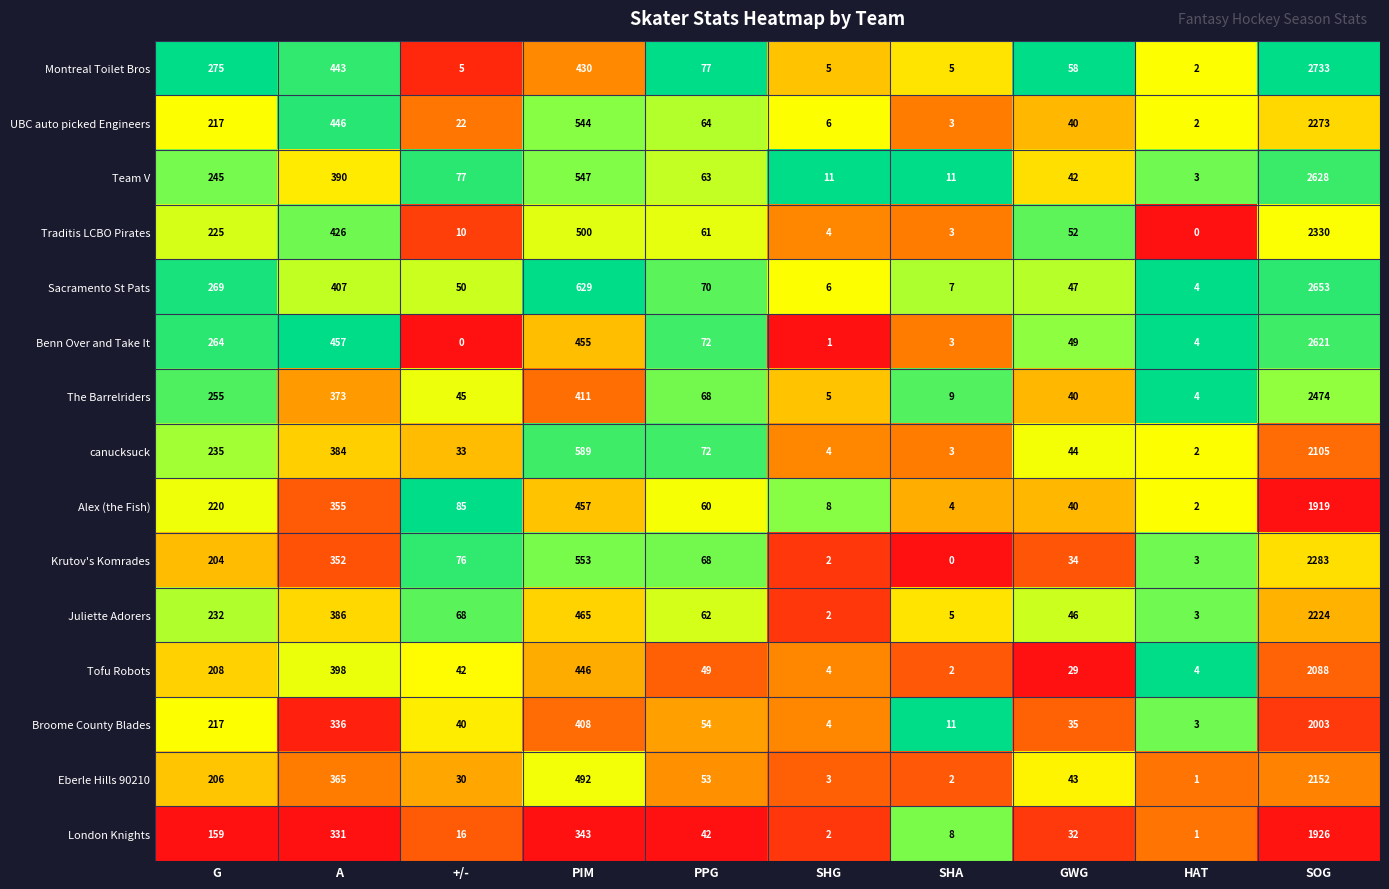

What is the average value of the Eberle Hills 90210 series?

335